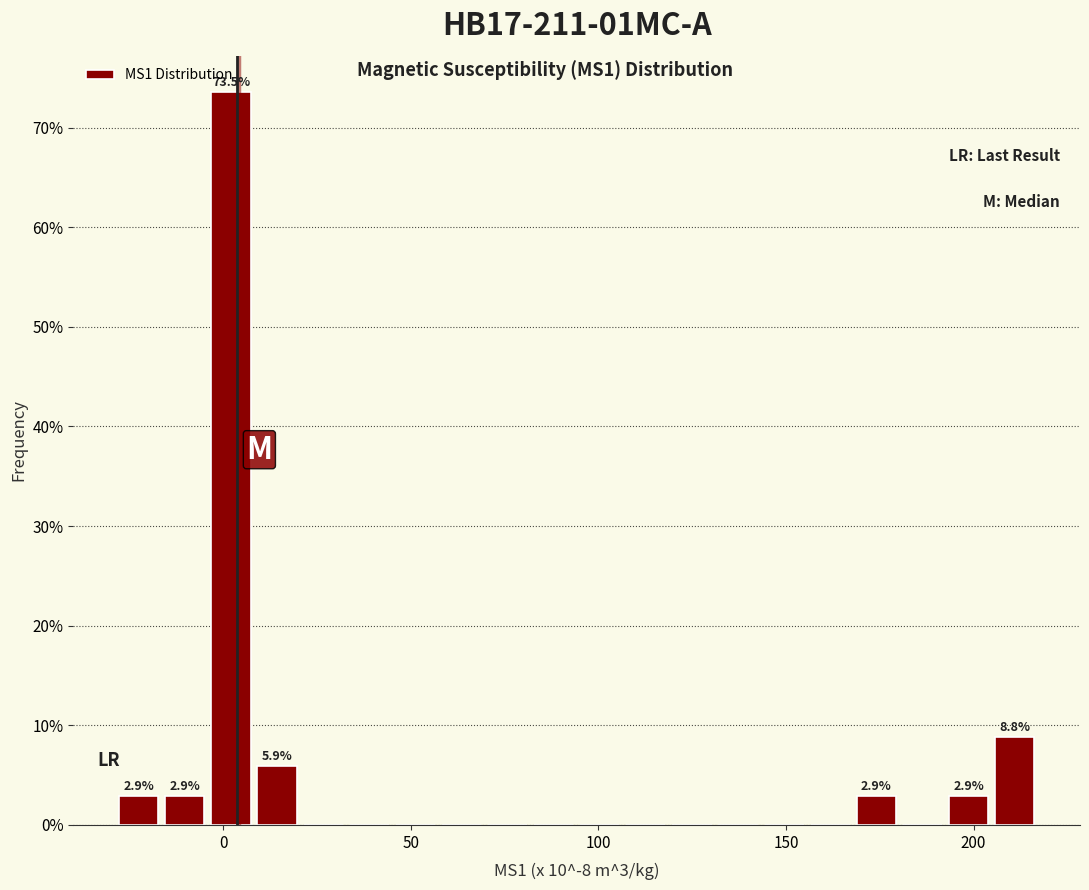

Around what value on the x-axis is the tallest bar? Give the approximate position of its centre, as read against the axis.

0